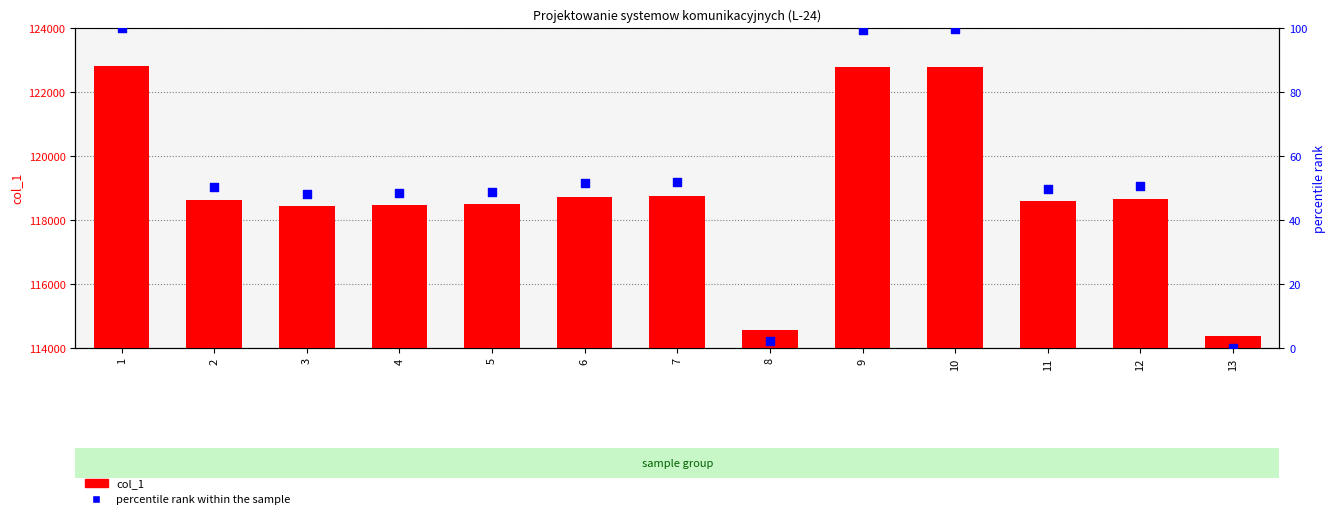

Is the value of col_1 at 4 greater than the value of percentile rank within the sample at 9?

Yes